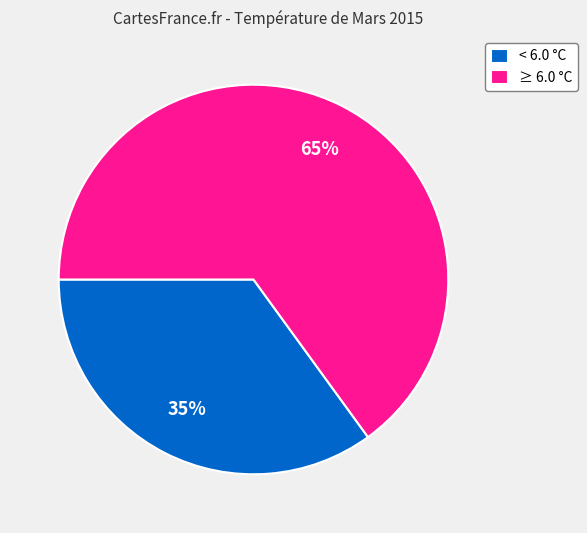

Between ≥ 6.0 °C and < 6.0 °C, which is larger?

≥ 6.0 °C